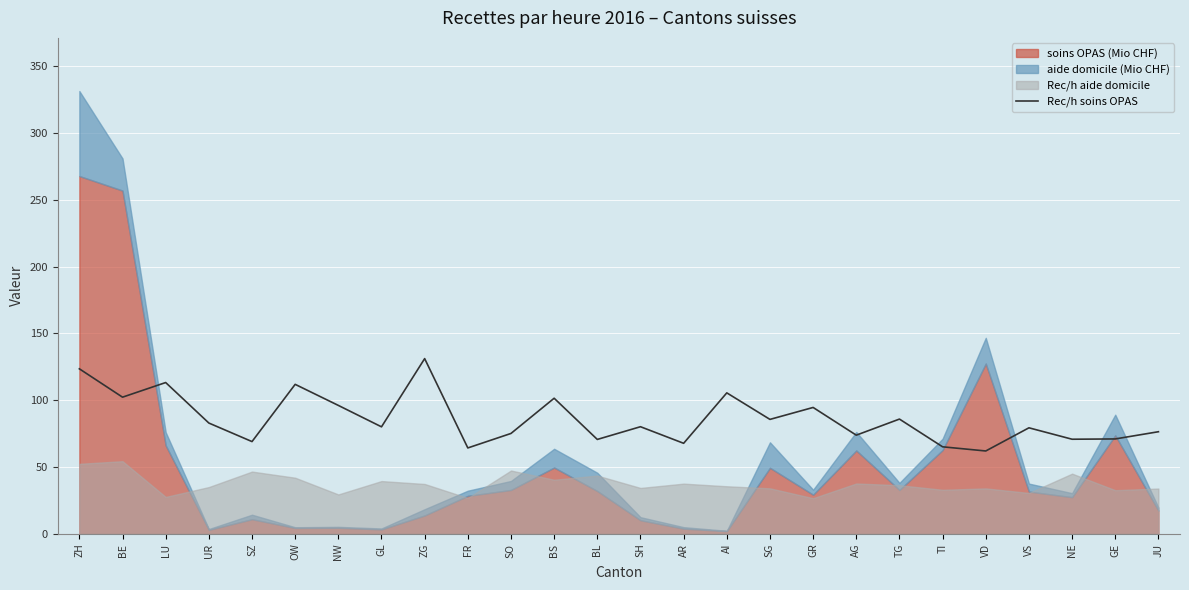

Approximately how many times larger is the value at BE compared to GR?

1.1